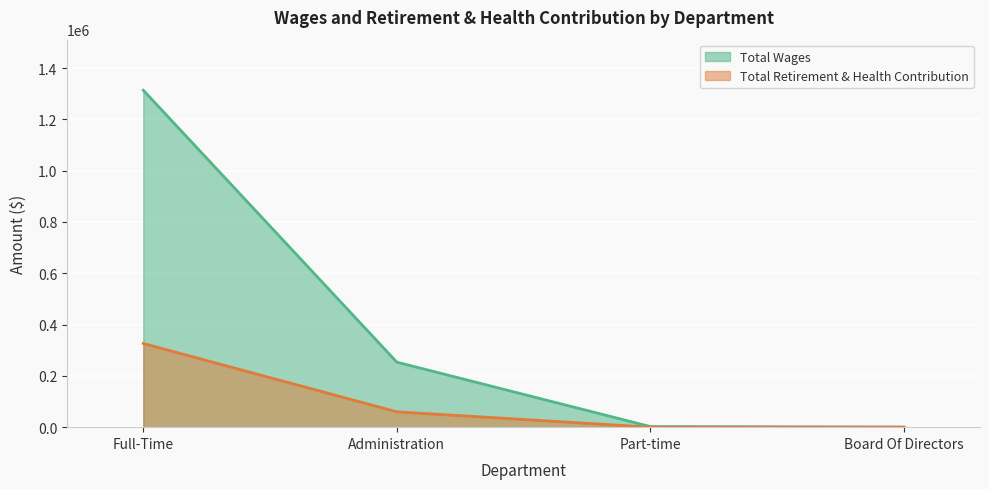

At how many categories does at least one series exceed 301423?

1